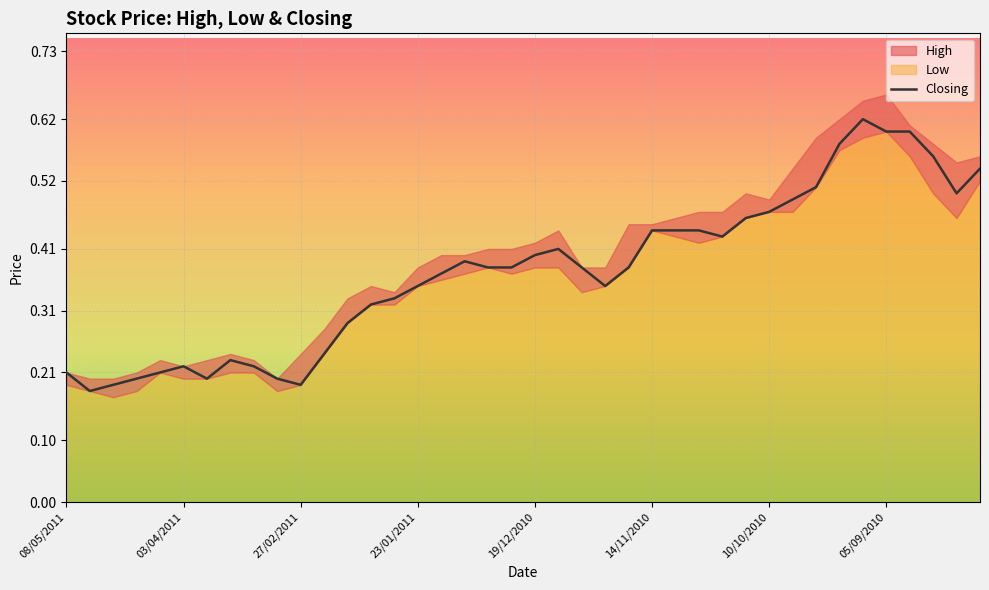

What is the minimum value shown in the chart?

0.2